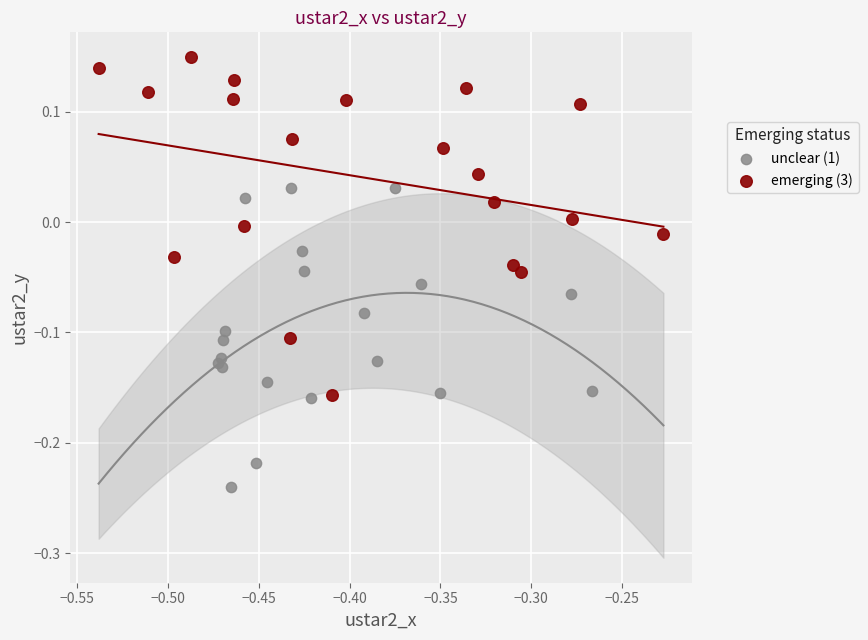

Which series contains the highest Y value?

emerging (3)